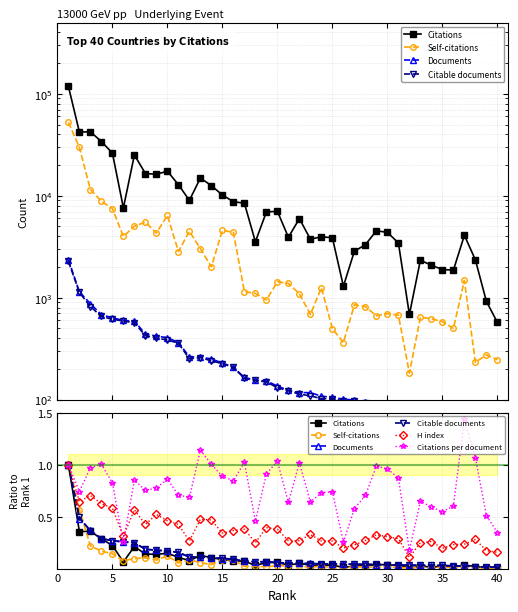

What is the sum of all Citable documents values?

5.1